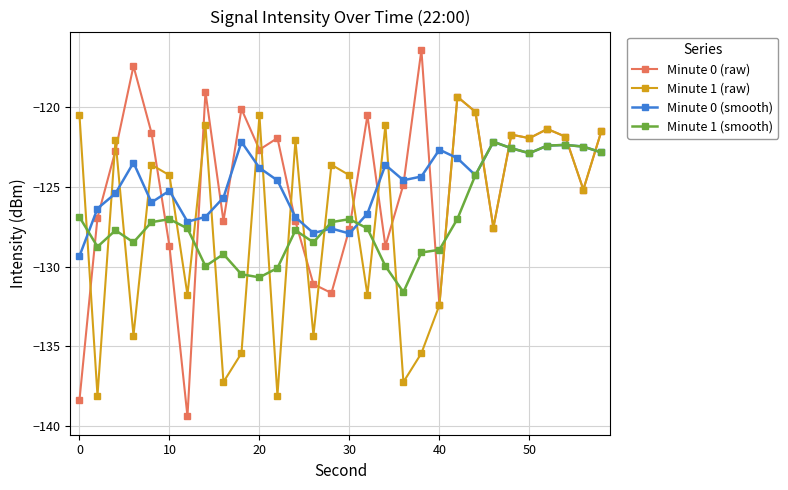

True or false: Minute 0 (raw) and Minute 1 (smooth) cross at least once.

True